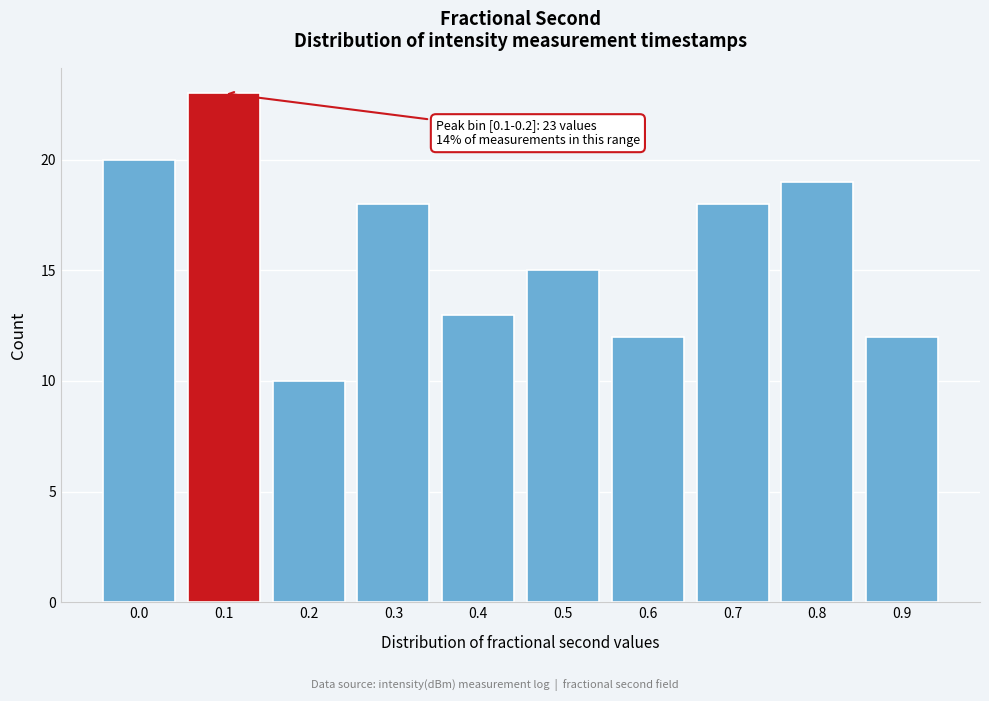

Reading left to right, list all the values displayed in this chart.

20	23	10	18	13	15	12	18	19	12